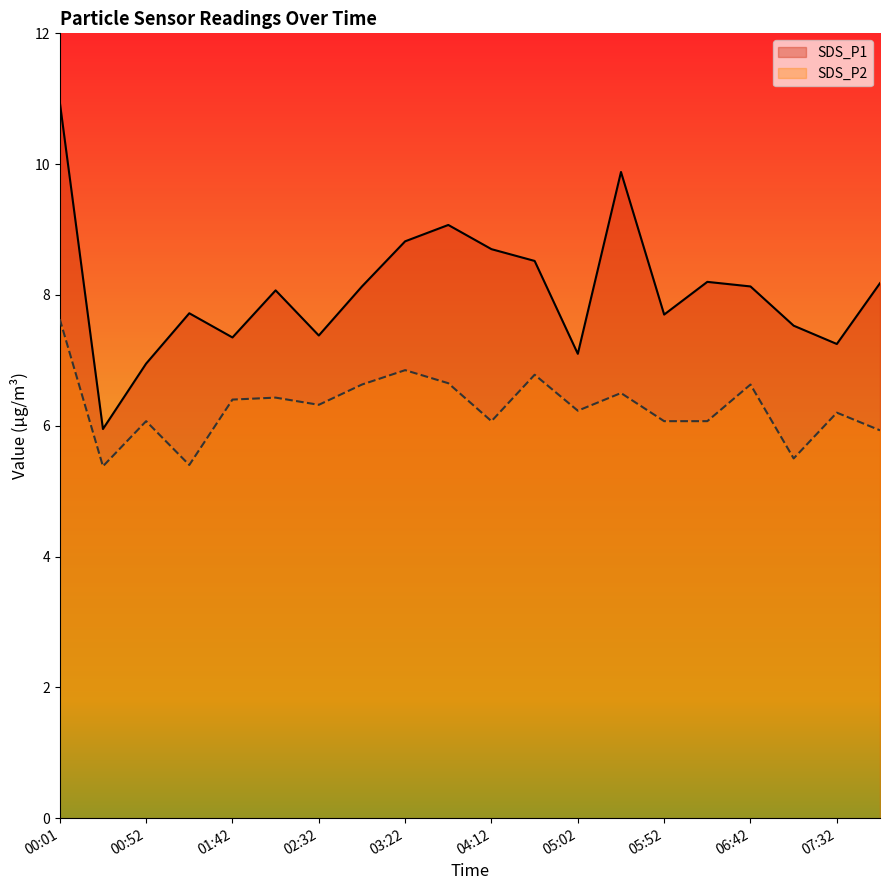

Which category has the lowest value in the SDS_P1 series?

00:27